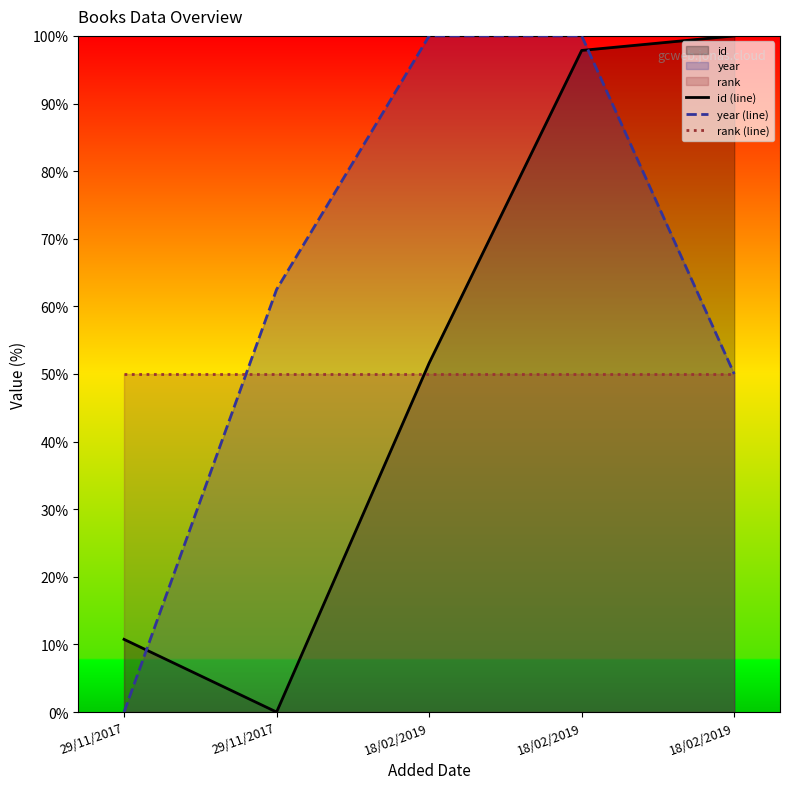

Which series changed the most between 29/11/2017 and 18/02/2019?

id (line)